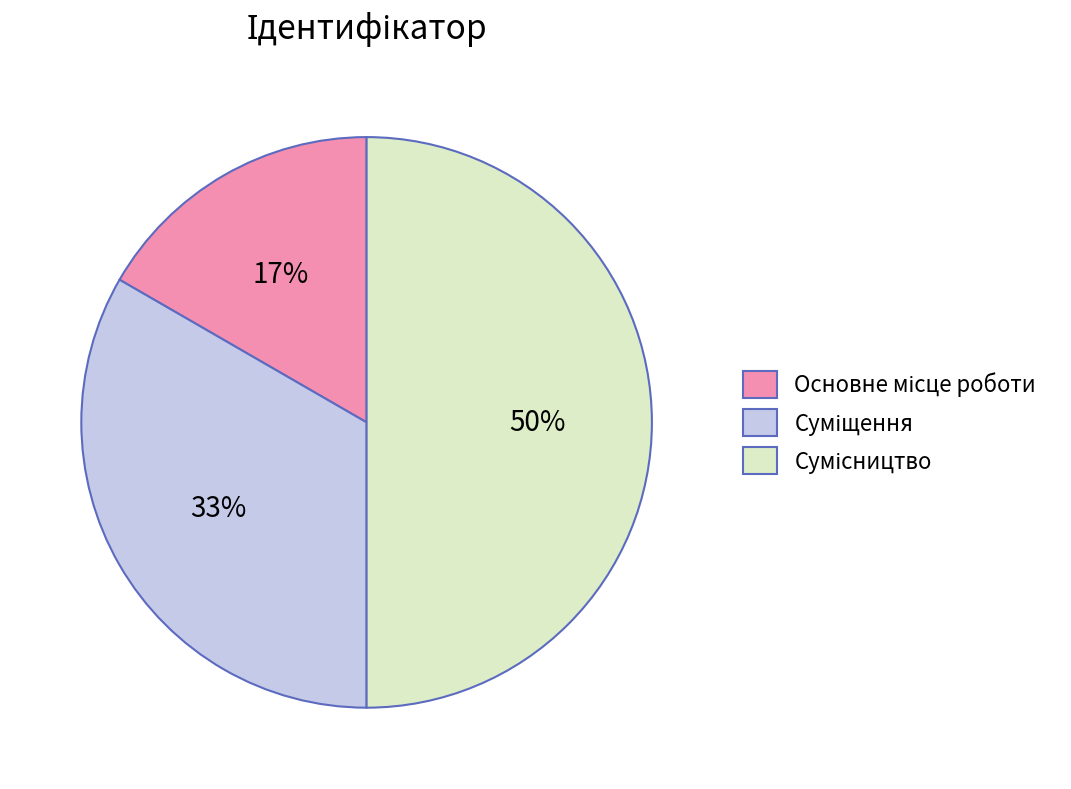

To the nearest percent, what is the average slice percentage?

33%